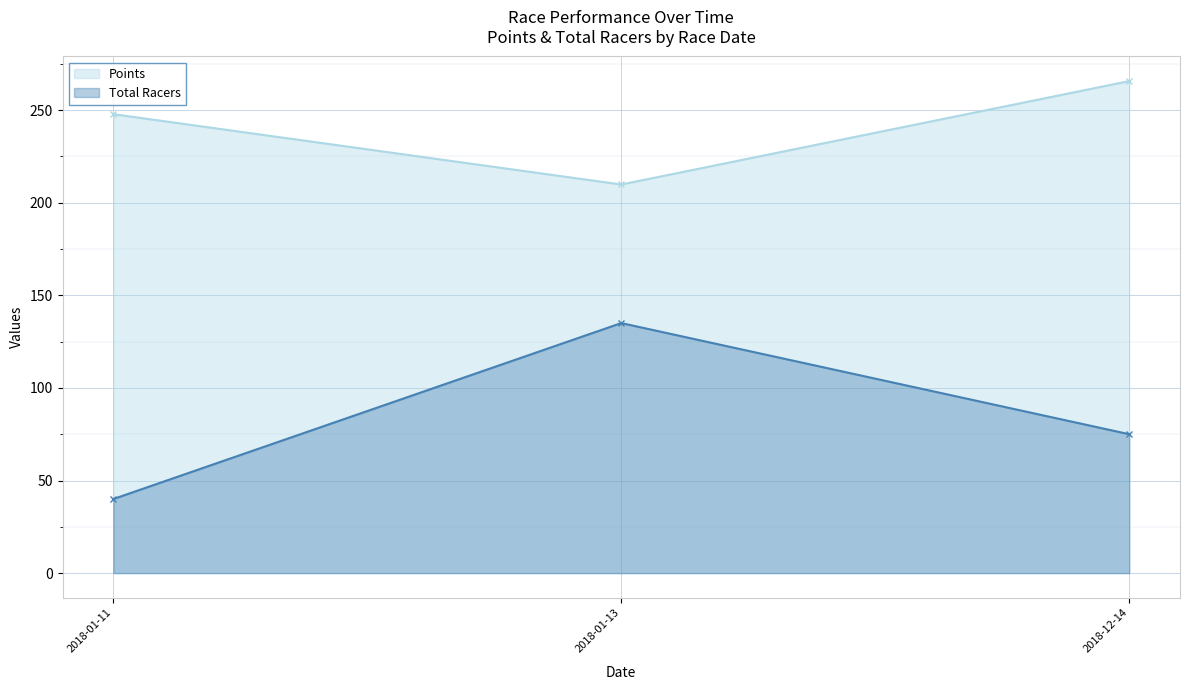

What is the label of the 2nd point from the left?

2018-01-13